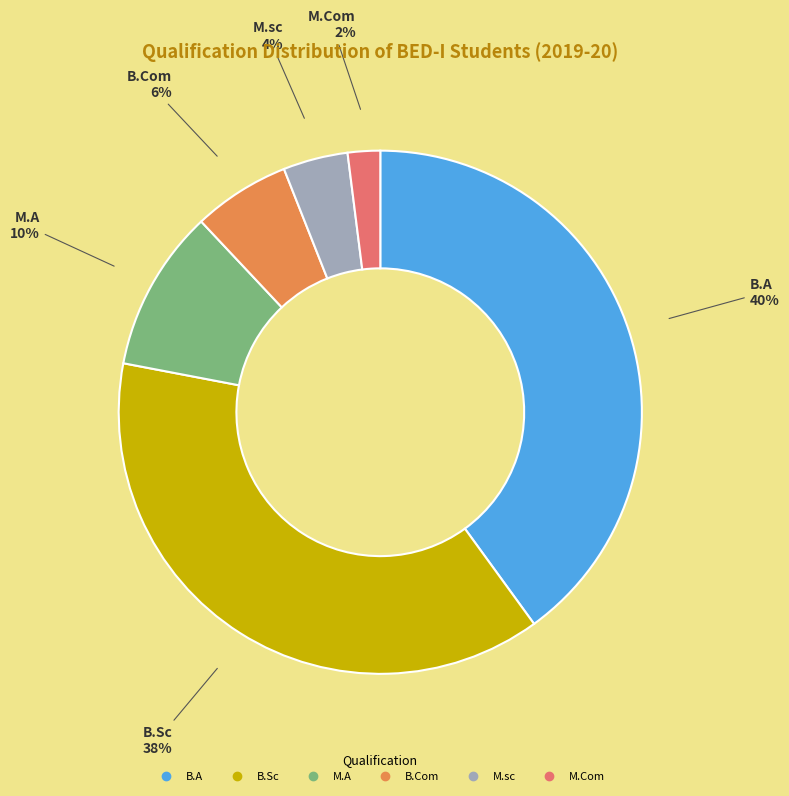

Do M.sc and B.A together represent more than half of the pie?

No